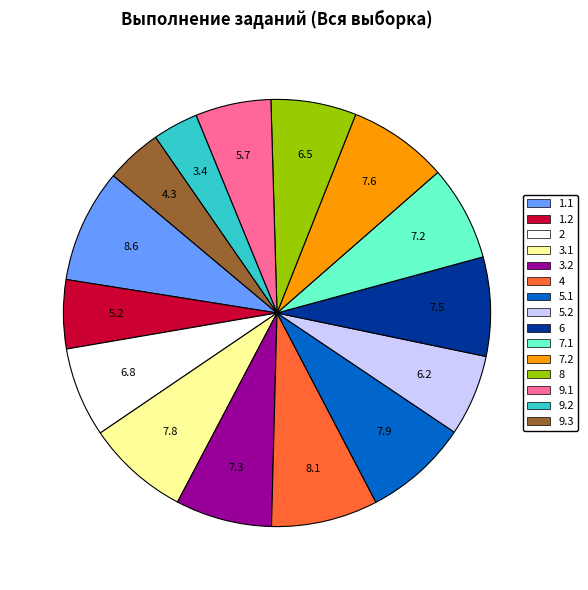

Do 9.1 and 4 together represent more than half of the pie?

No